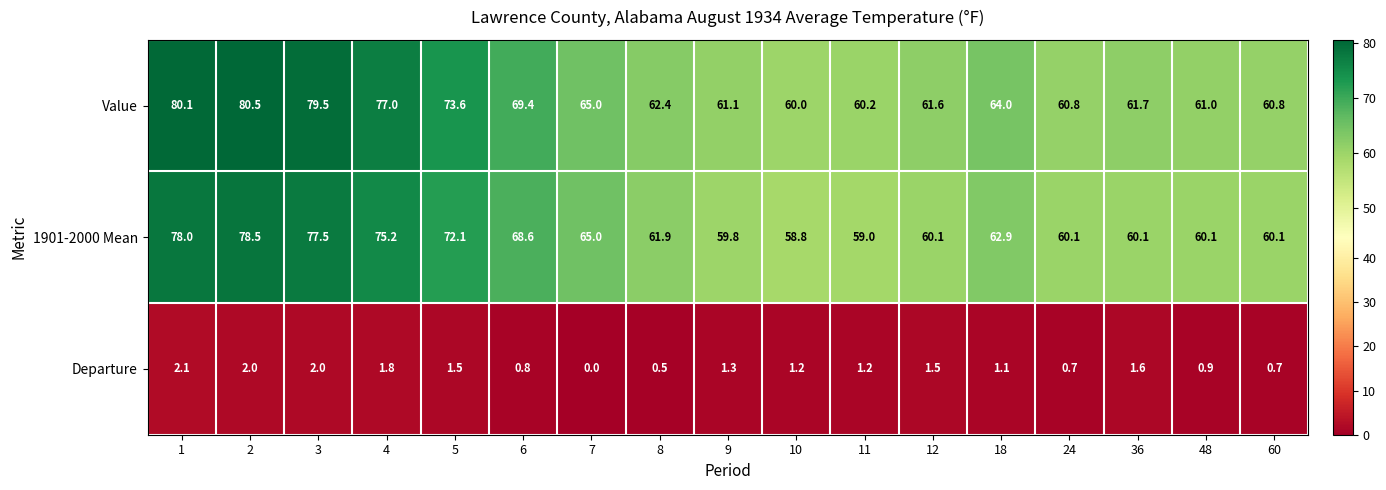

At 60, list the series in order from smallest to largest.

Departure, 1901-2000 Mean, Value